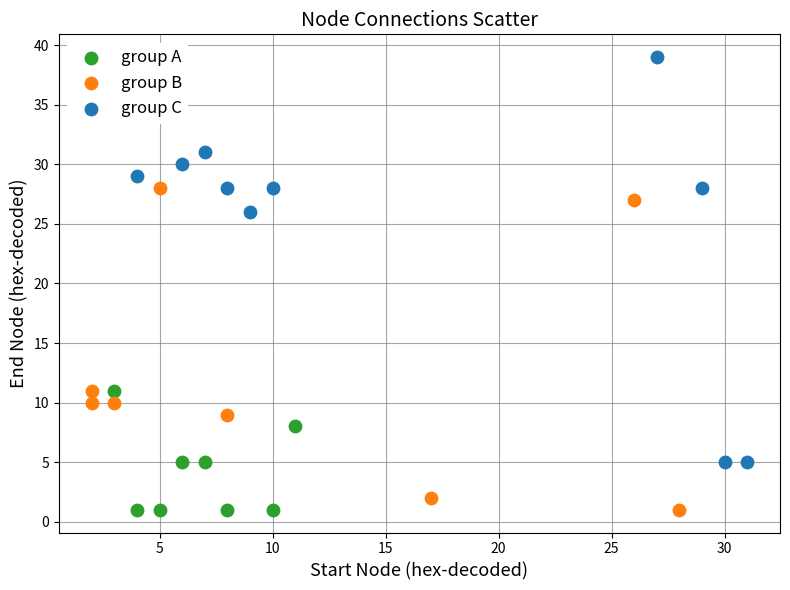

Which series reaches the maximum Y coordinate?

group C